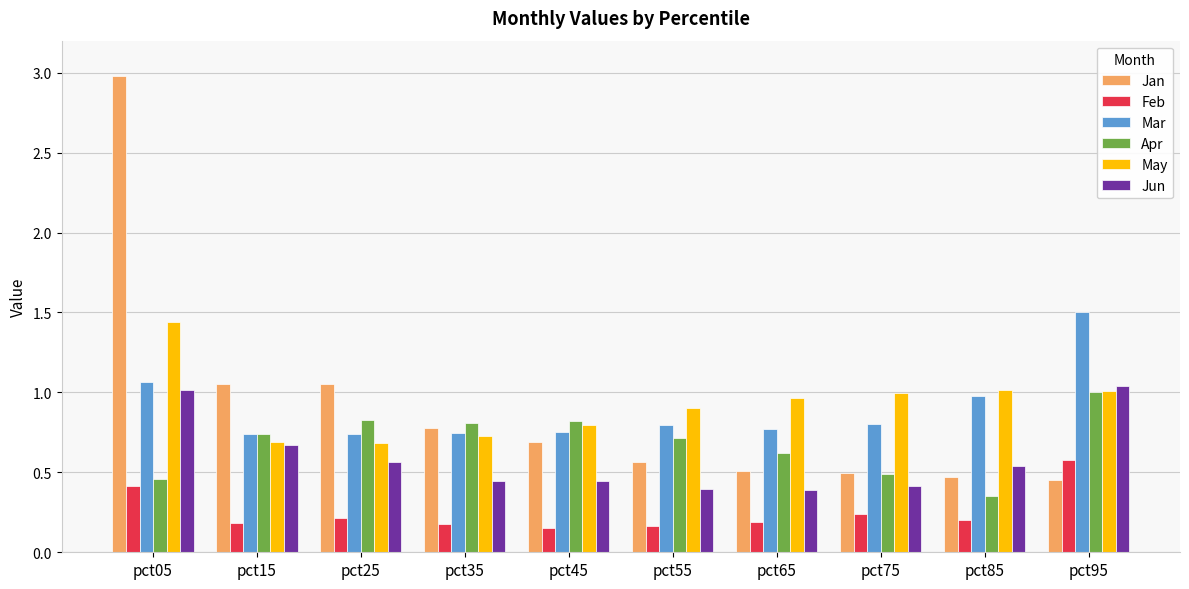

At which category does the chart reach its peak across all series?

pct05